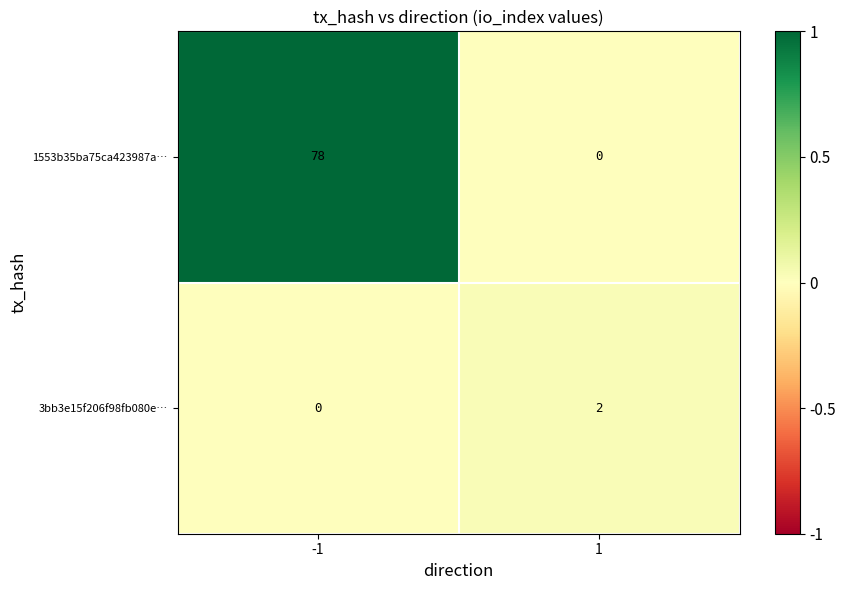

The value of 1553b35ba75ca423987a… at -1 is 107. True or false?

False